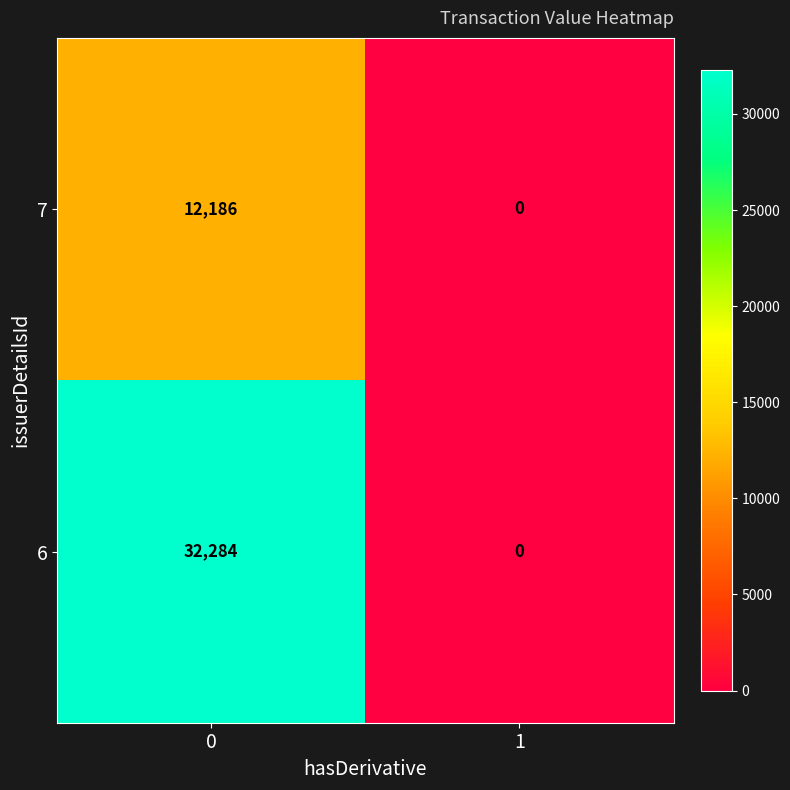

What is the approximate value of 6 at 0, to the nearest 10?

32280